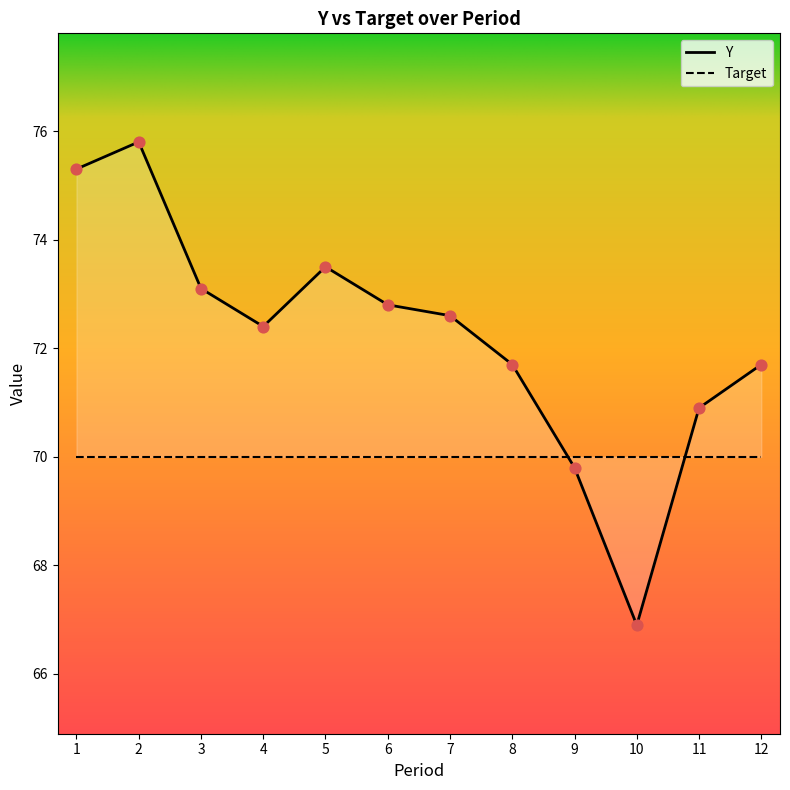

Which has a higher value, 1 or 12?

1